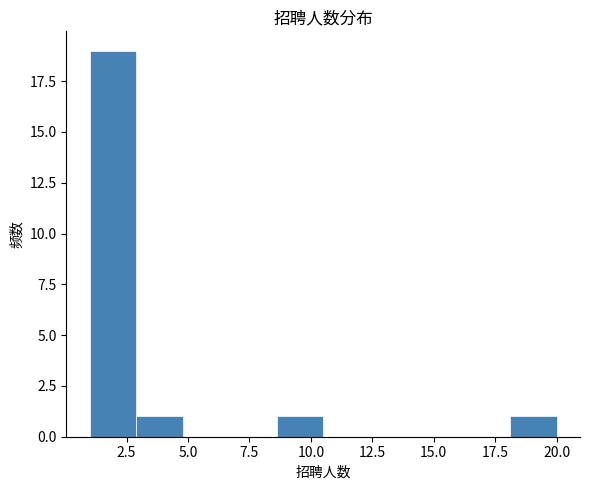

Read against the x-axis, roughly where is the centre of the tallest bar?

2.0